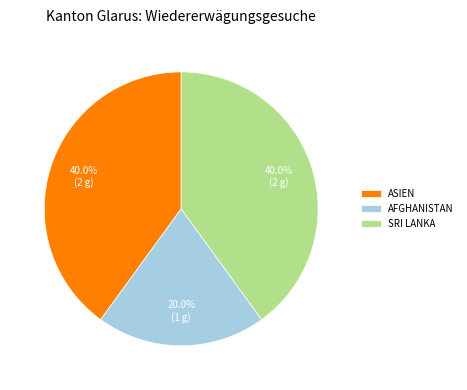

Is ASIEN the majority of the pie?

No